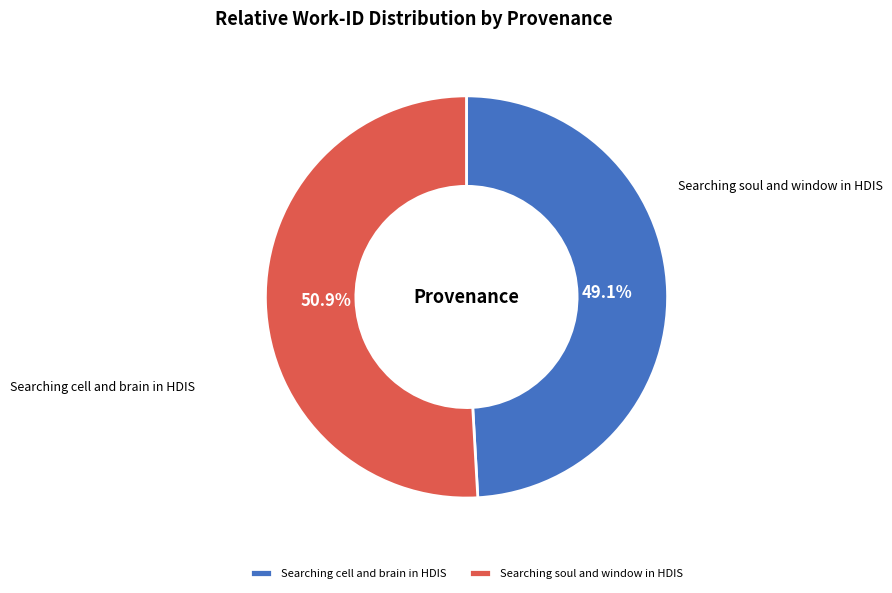

To the nearest percent, what portion does Searching cell and brain in HDIS represent?

49%